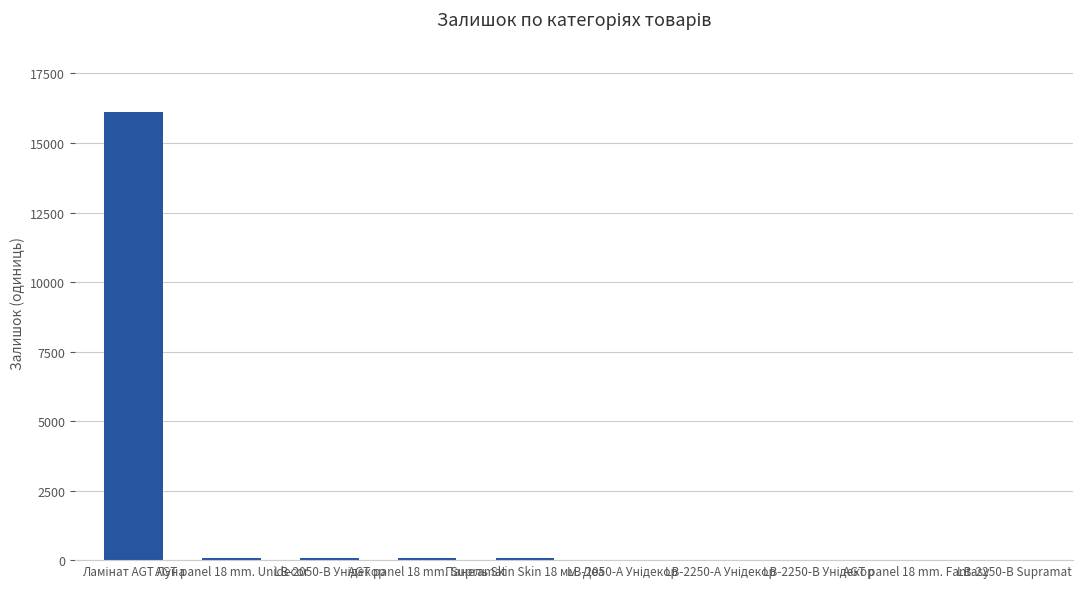

What is the greatest value displayed?

16125